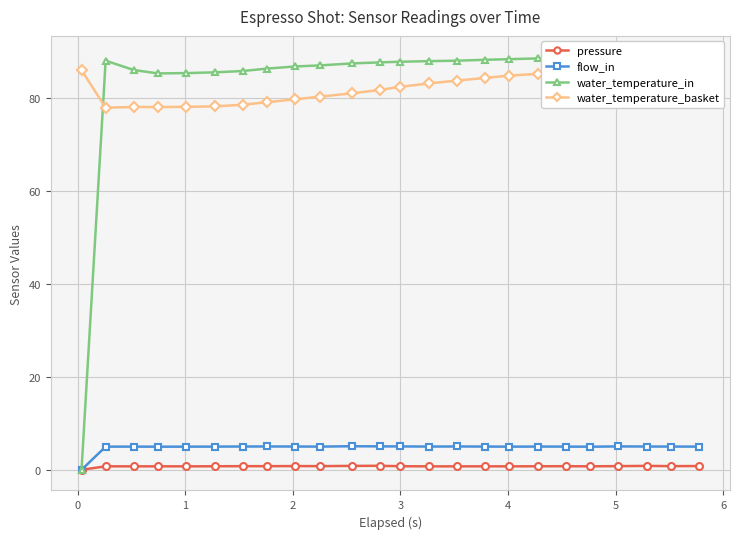

Which series has the widest spread of values?

water_temperature_in